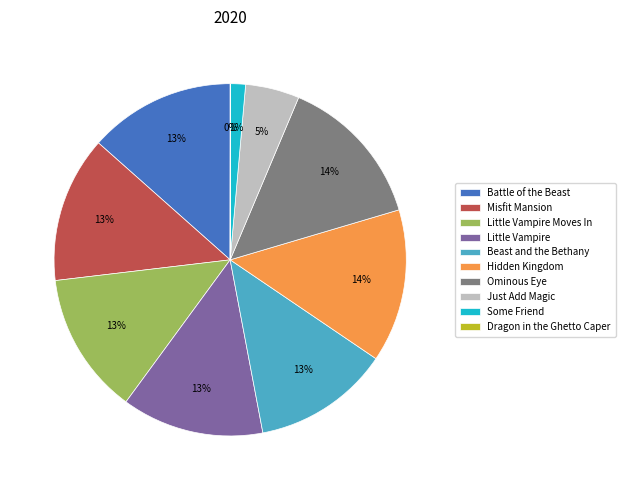

What percentage is the Hidden Kingdom slice, to the nearest percent?

14%